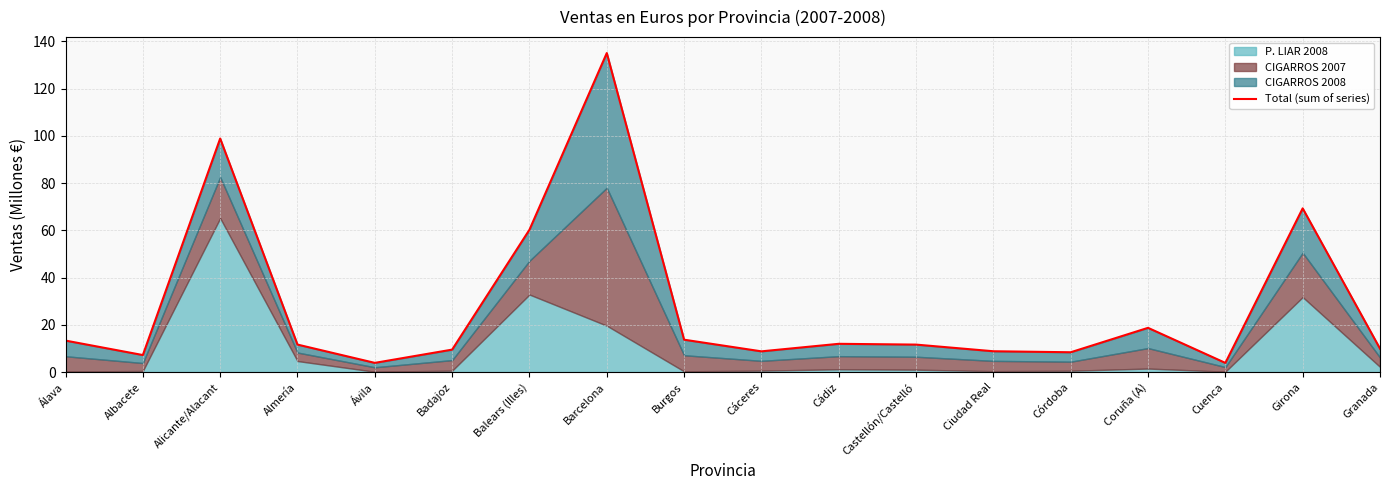

Rank the categories by value from lowest to highest.

Cuenca, Ávila, Albacete, Córdoba, Cáceres, Ciudad Real, Badajoz, Granada, Castellón/Castelló, Almería, Cádiz, Álava, Burgos, Coruña (A), Balears (Illes), Girona, Alicante/Alacant, Barcelona